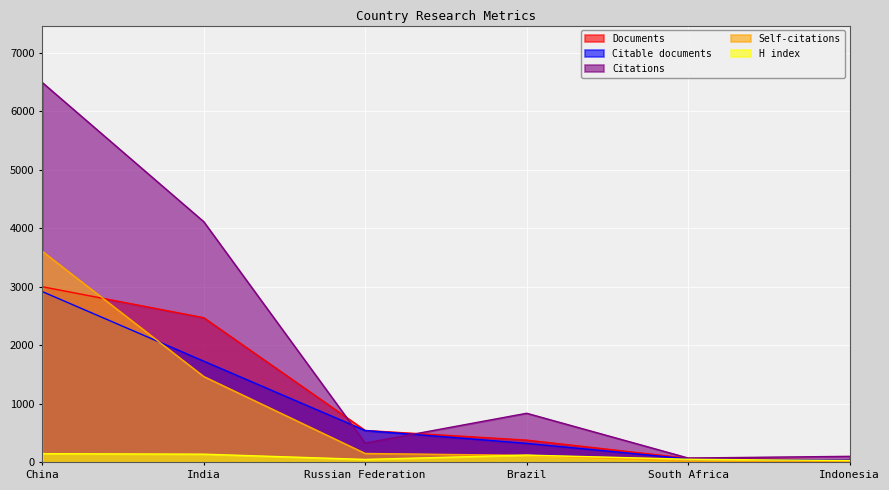

Between India and South Africa, which series saw the biggest shift?

Citations